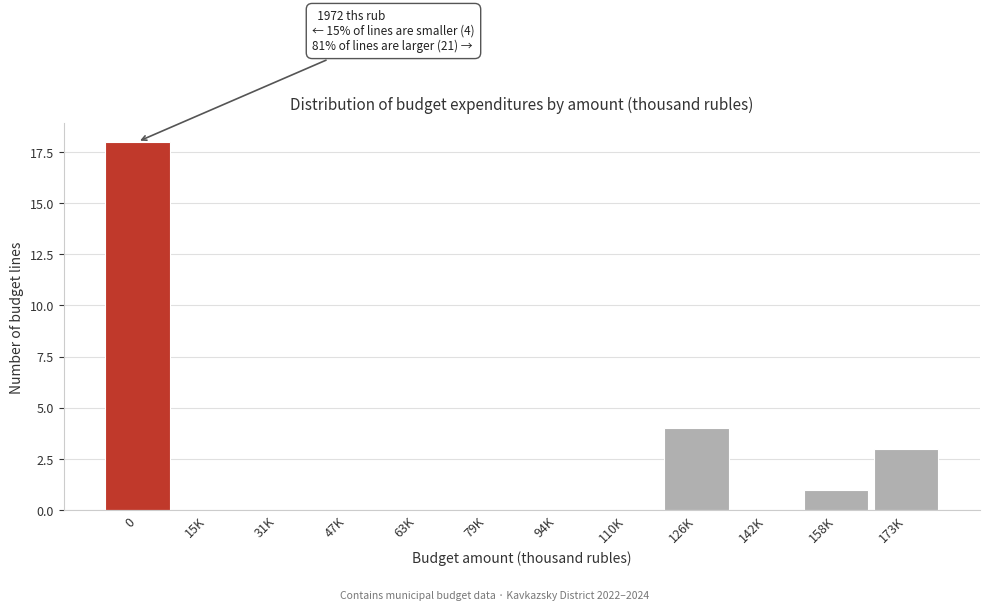

Reading right to left, list all the values displayed in this chart.

173K=3	158K=1	142K=0	126K=4	110K=0	94K=0	79K=0	63K=0	47K=0	31K=0	15K=0	0=18